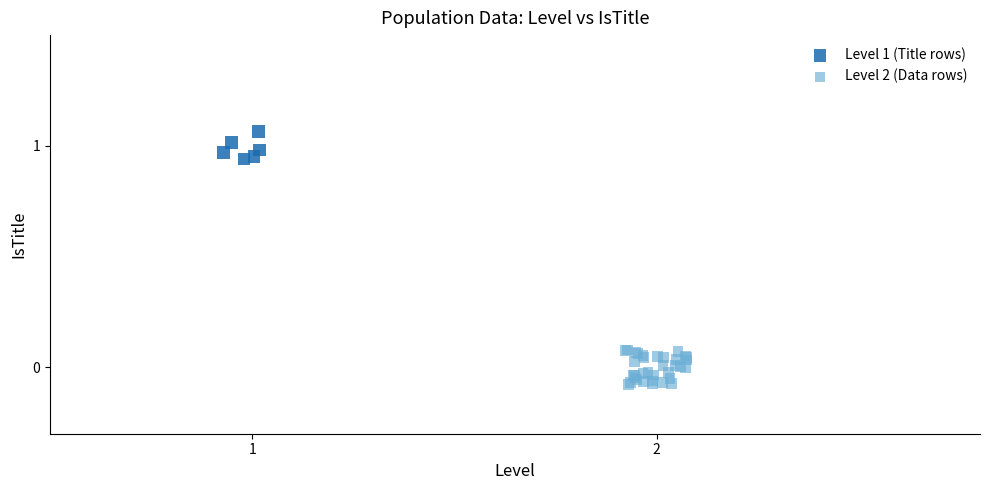

Which series has the widest spread of Y values?

Level 2 (Data rows)